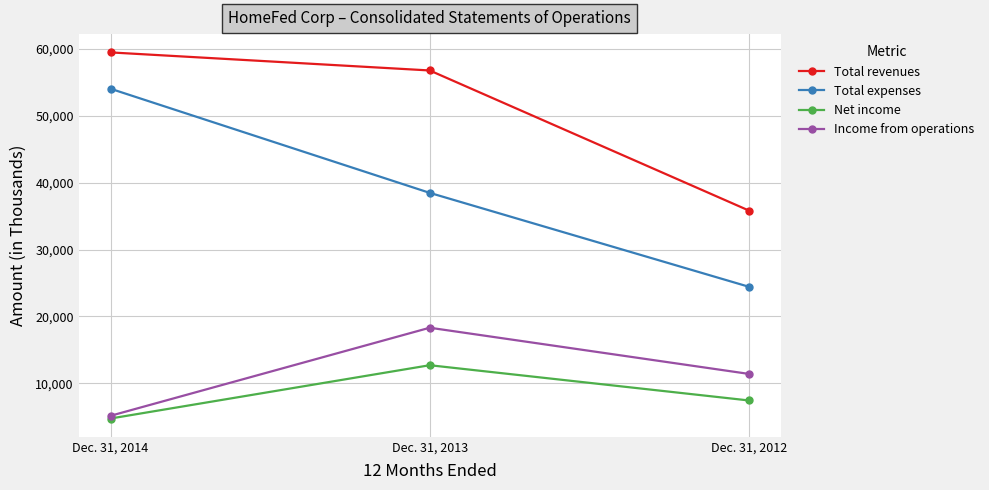

What is the minimum value shown in the chart?

4732